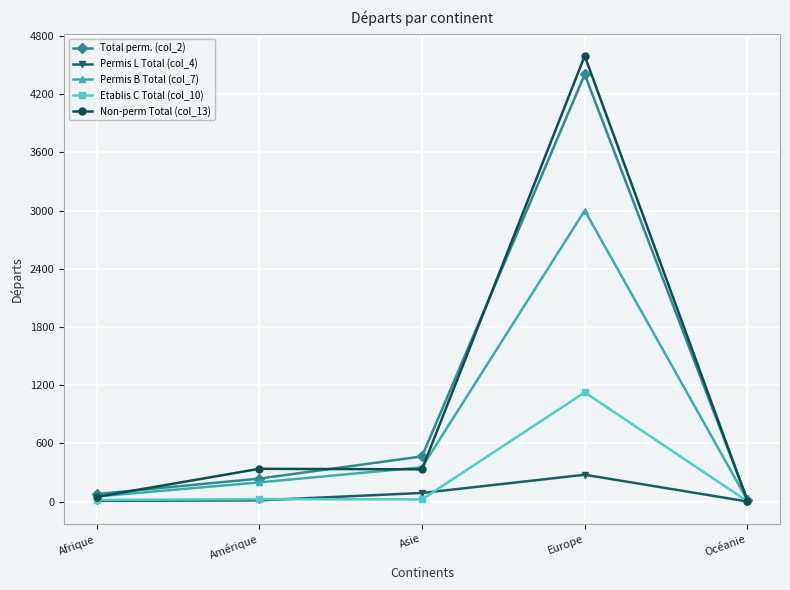

How many lines are shown in the chart?

5